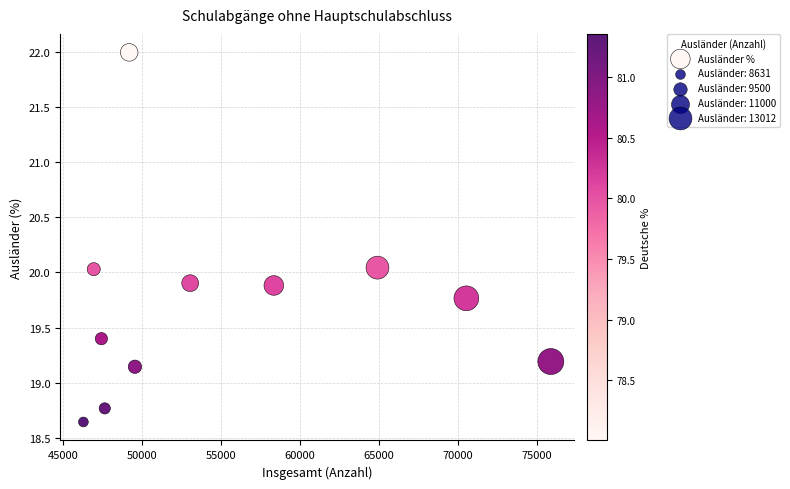

What is the average Y value?

19.7